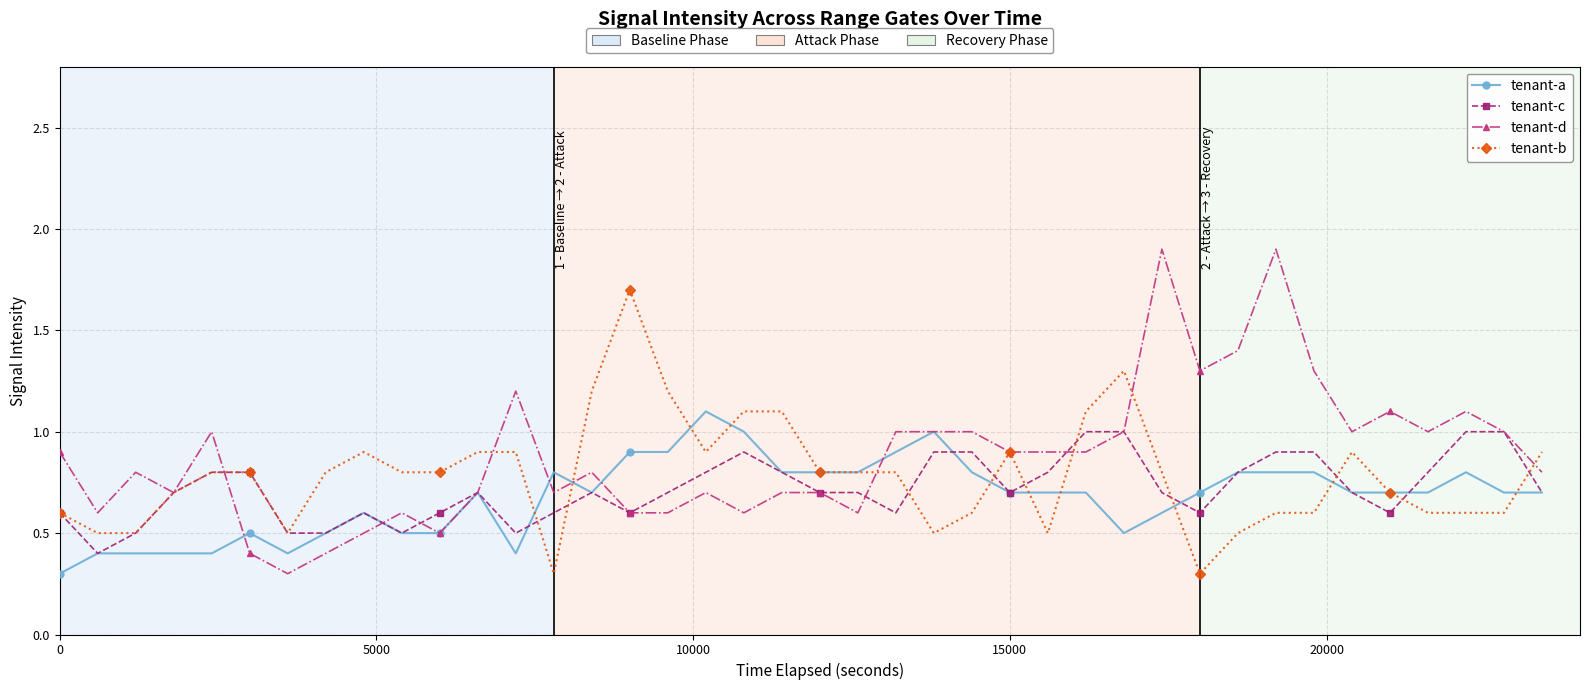

Rank the series by their average value, from highest to lowest.

tenant-d, tenant-b, tenant-c, tenant-a